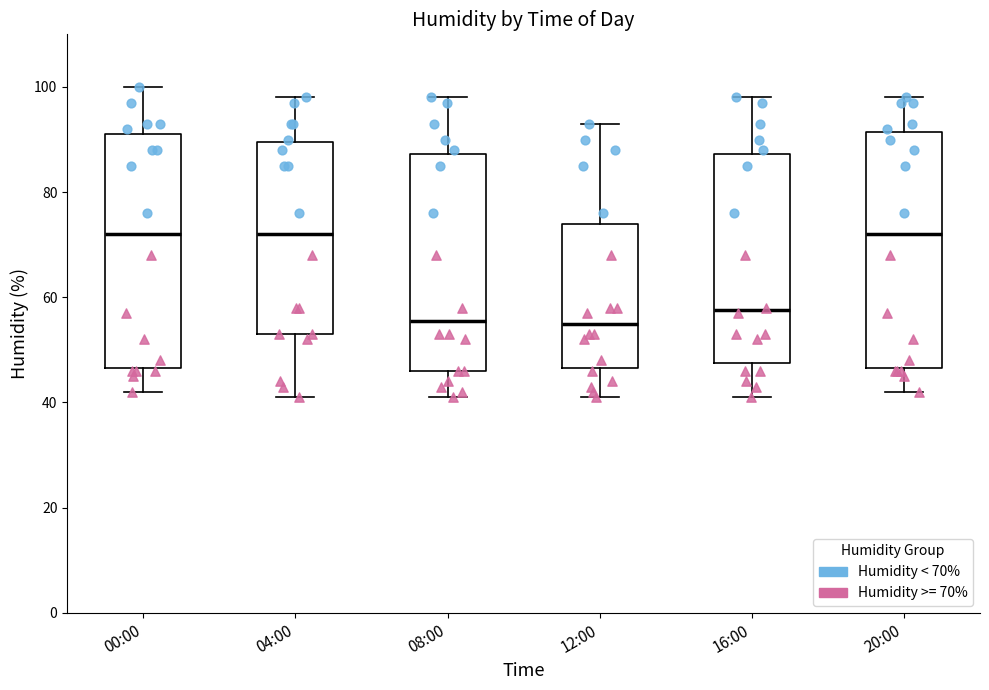

Reading left to right, transcribe this box plot: for each box, give where its median line is, the range the box spans, and where its two whiskers end, as read against the y-axis. The values are not printed on the chart, so give them approximately, as read against the axis.

00:00: median 72, box 46 to 92, whiskers 42 to 100
04:00: median 72, box 54 to 90, whiskers 42 to 98
08:00: median 56, box 46 to 88, whiskers 42 to 98
12:00: median 56, box 46 to 74, whiskers 42 to 94
16:00: median 58, box 48 to 88, whiskers 42 to 98
20:00: median 72, box 46 to 92, whiskers 42 to 98